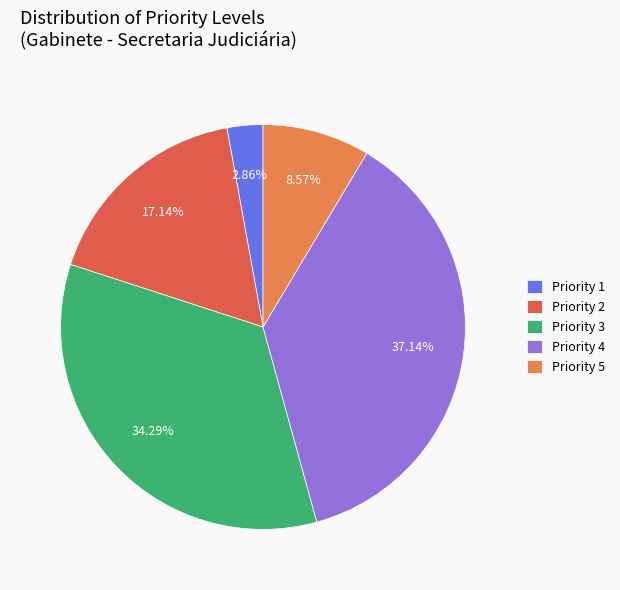

How many slices are in this pie chart?

5